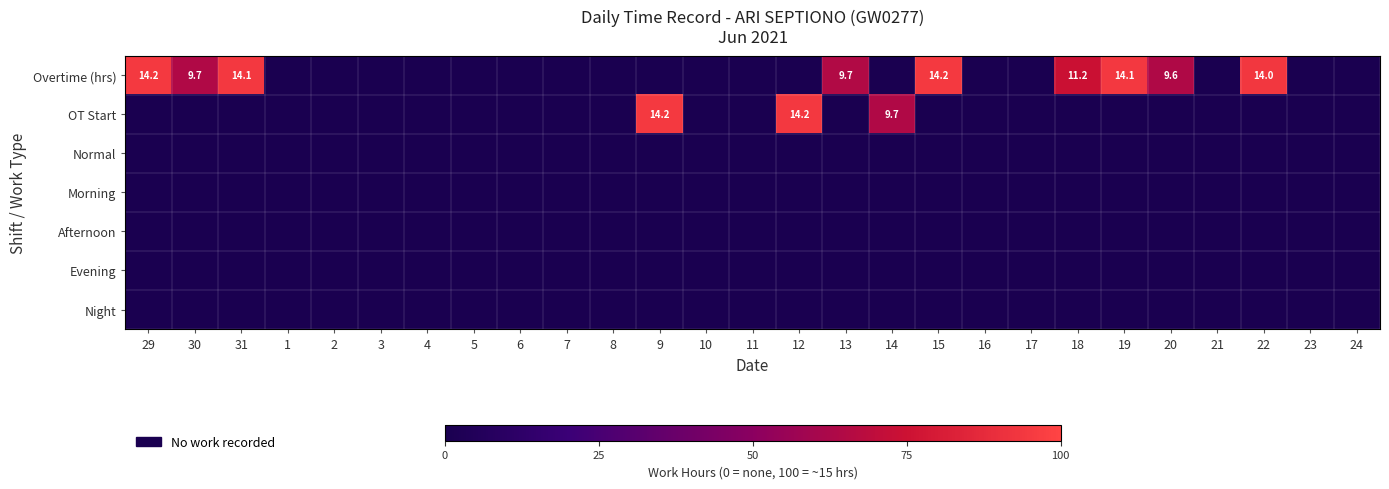

Between 22 and 12, which is larger?

22